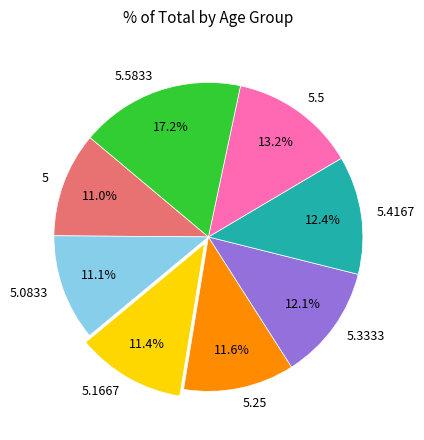

How many slices are in this pie chart?

8